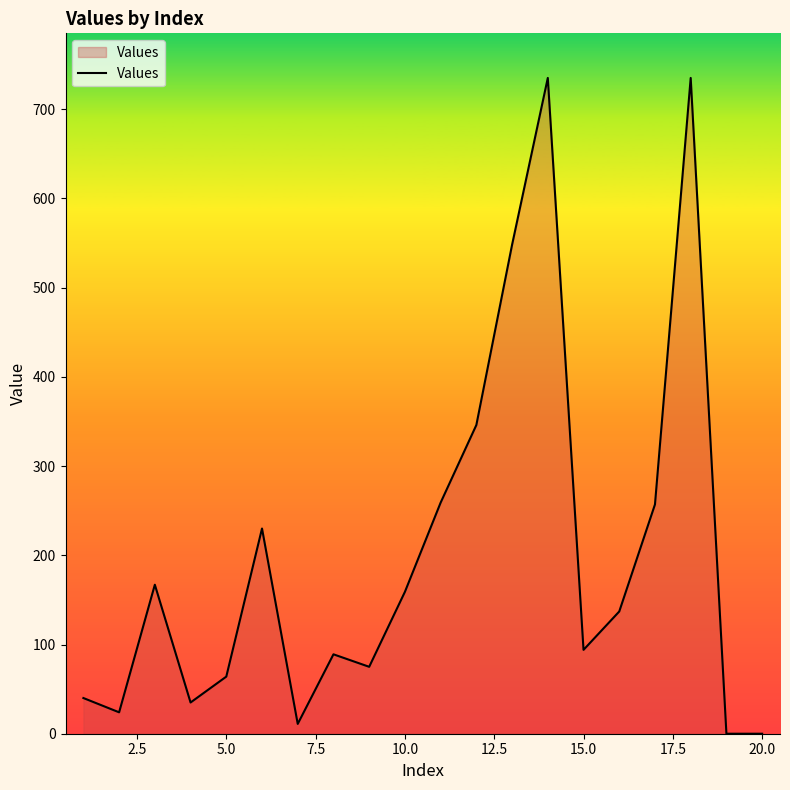

What is the difference between the maximum and minimum values?

735